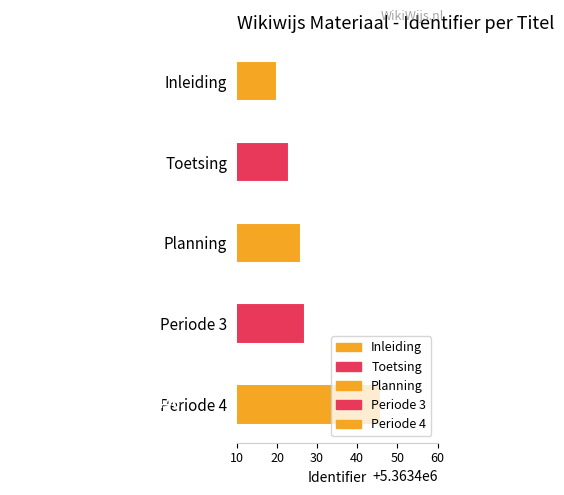

At which label does the data first exceed 5363426?

Periode 3